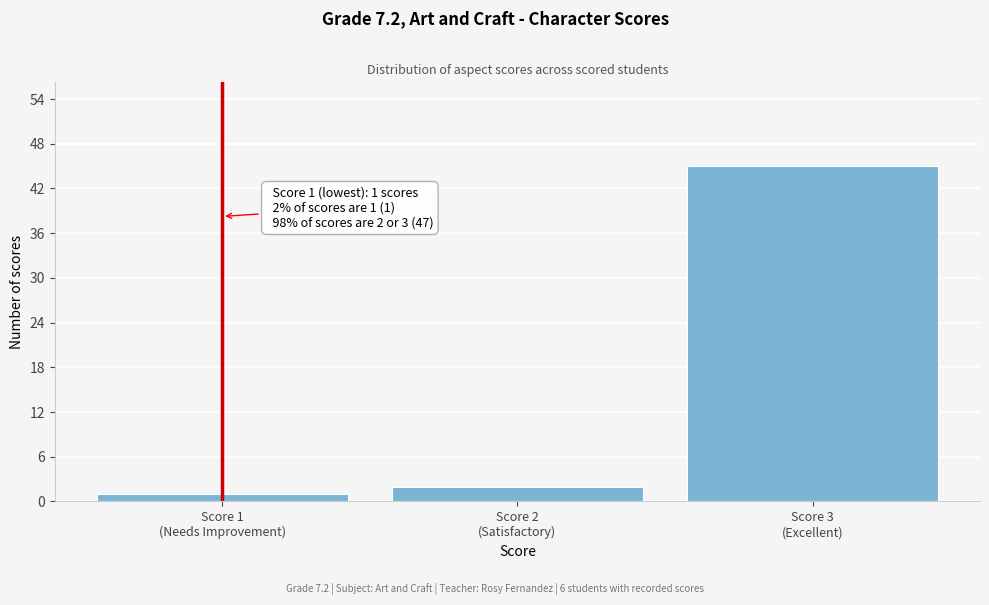

Reading left to right, extract all data points from this chart.

1	2	45